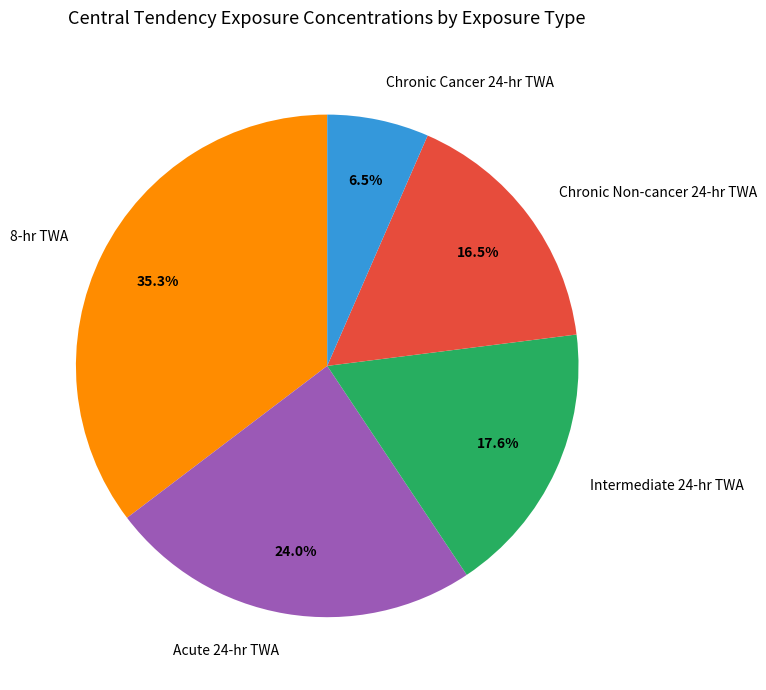

Is the sum of Acute 24-hr TWA and Chronic Cancer 24-hr TWA greater than half?

No